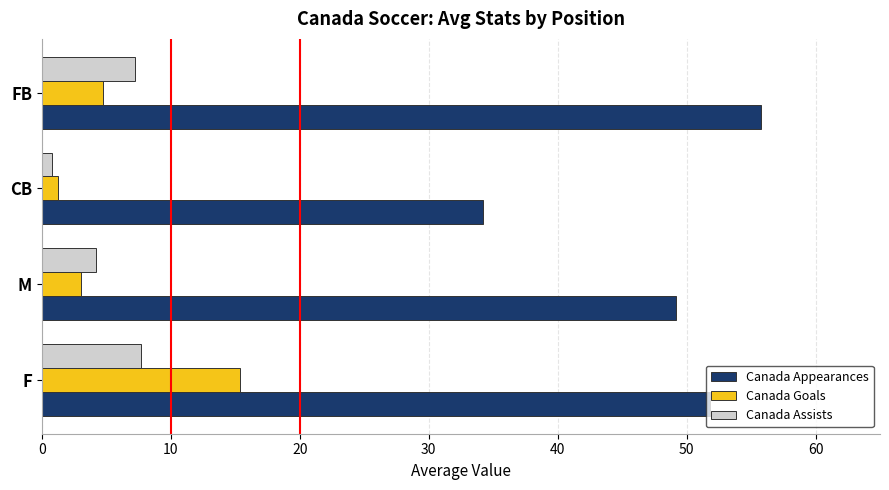

At which label does Canada Appearances reach its minimum?

CB